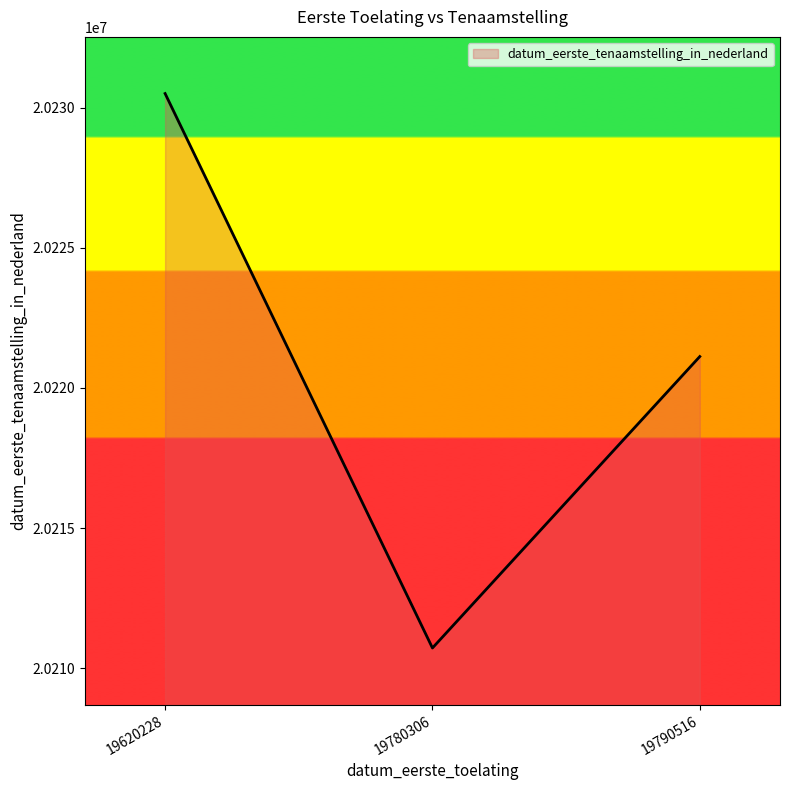

At which label does the data first exceed 20221122?

19620228